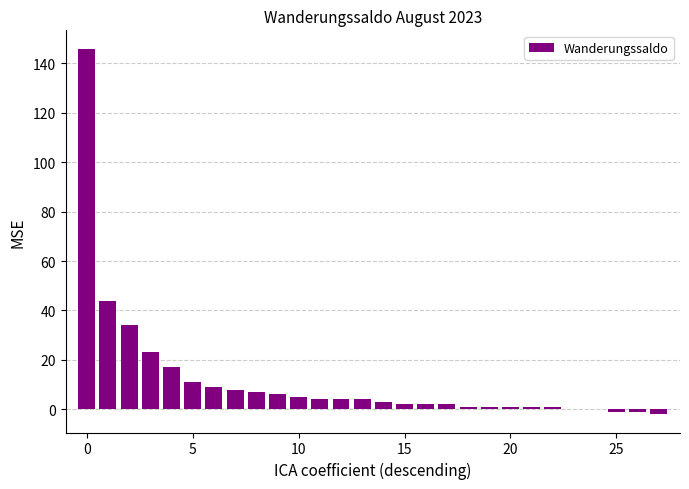

How many distinct data groups are displayed?

1